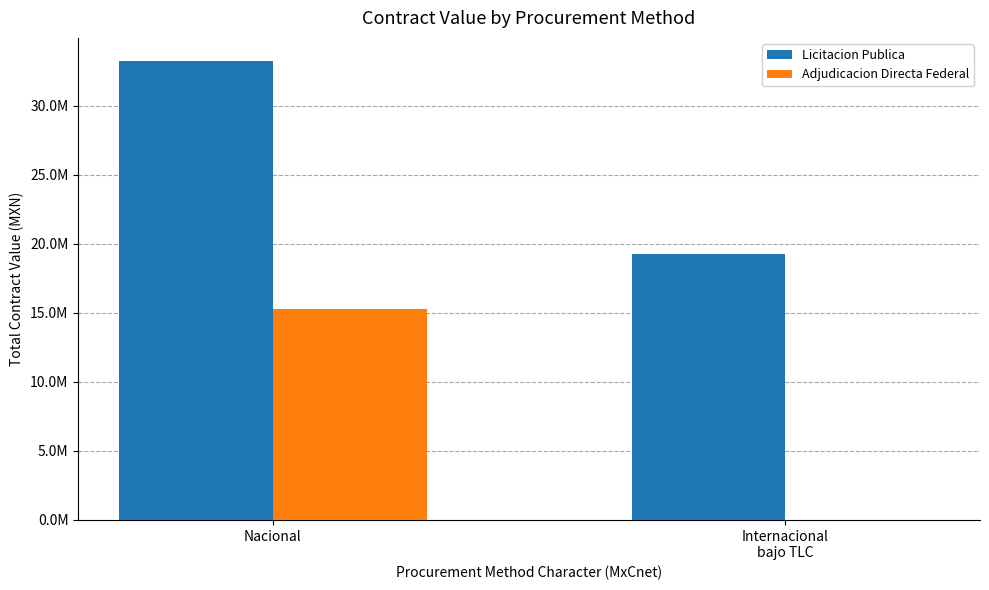

What are all the series names shown in the legend?

Licitacion Publica, Adjudicacion Directa Federal